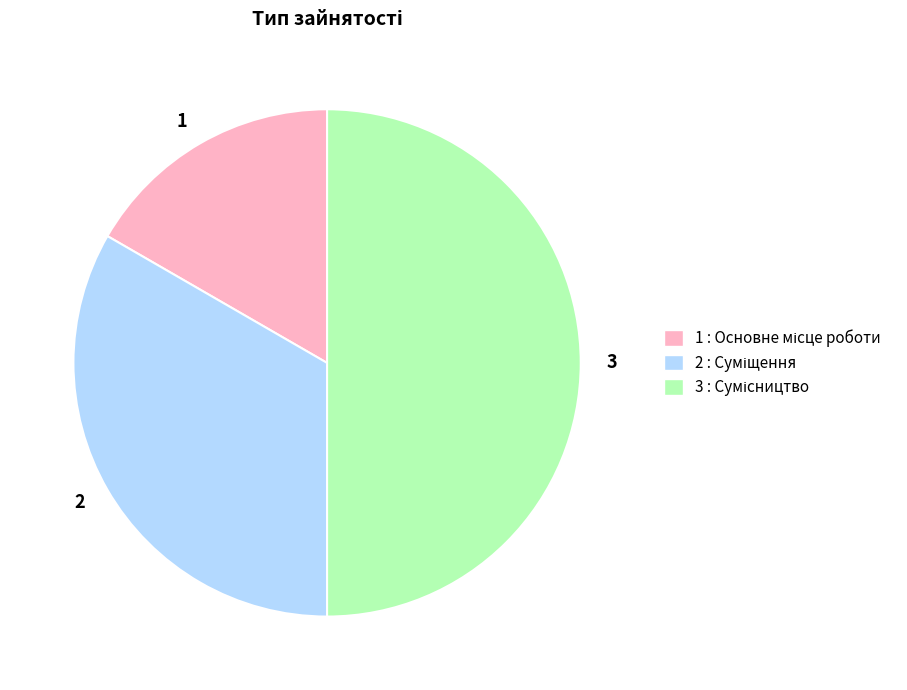

Which category has the biggest portion of the pie?

3